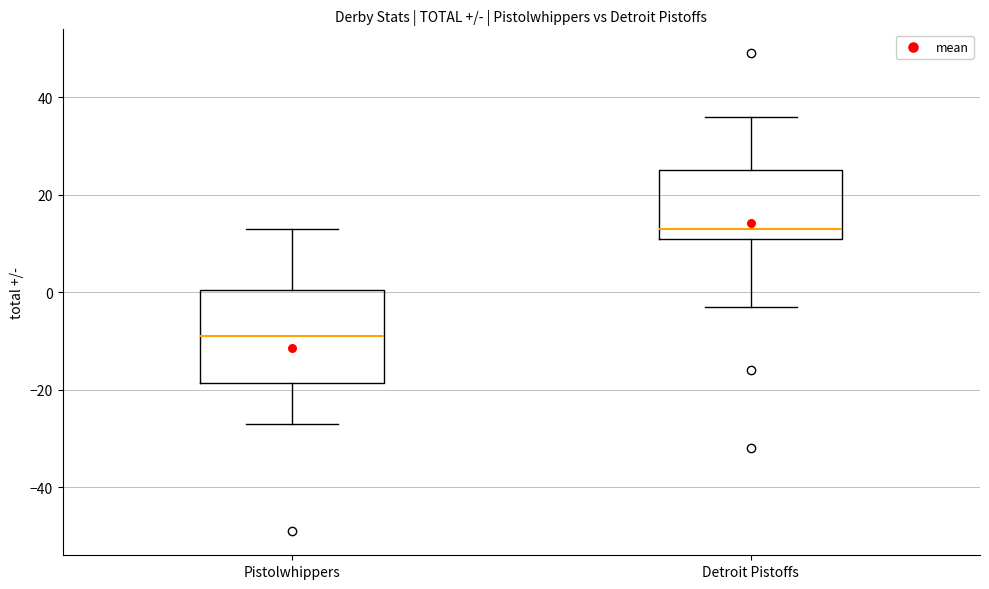

Where is the upper edge of the box for Detroit Pistoffs on the y-axis? The values are not printed on the chart, so give them approximately, as read against the axis.

26